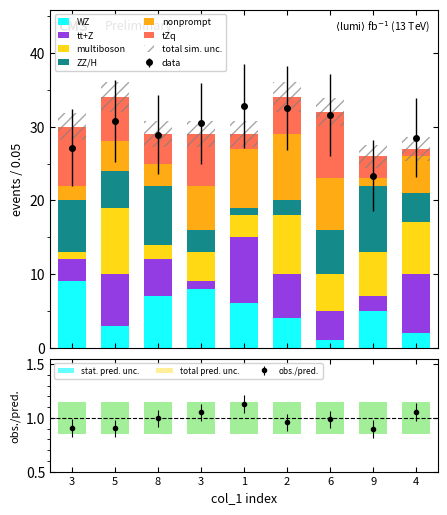

What is the label of the 2nd bar from the right?

9